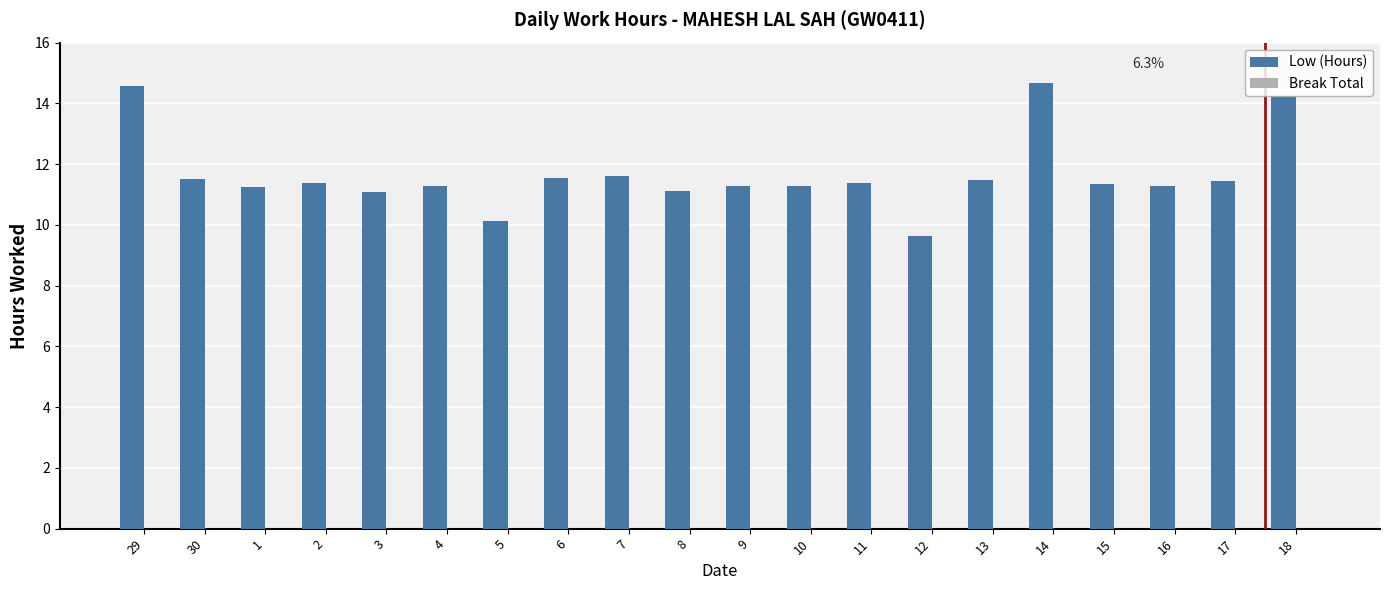

What is the value of the 20th bar from the left?

14.2